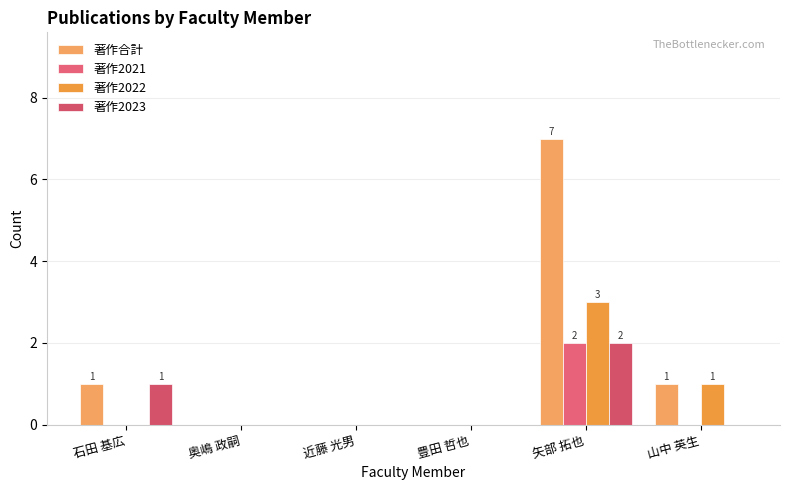

How many series are shown in this chart?

4